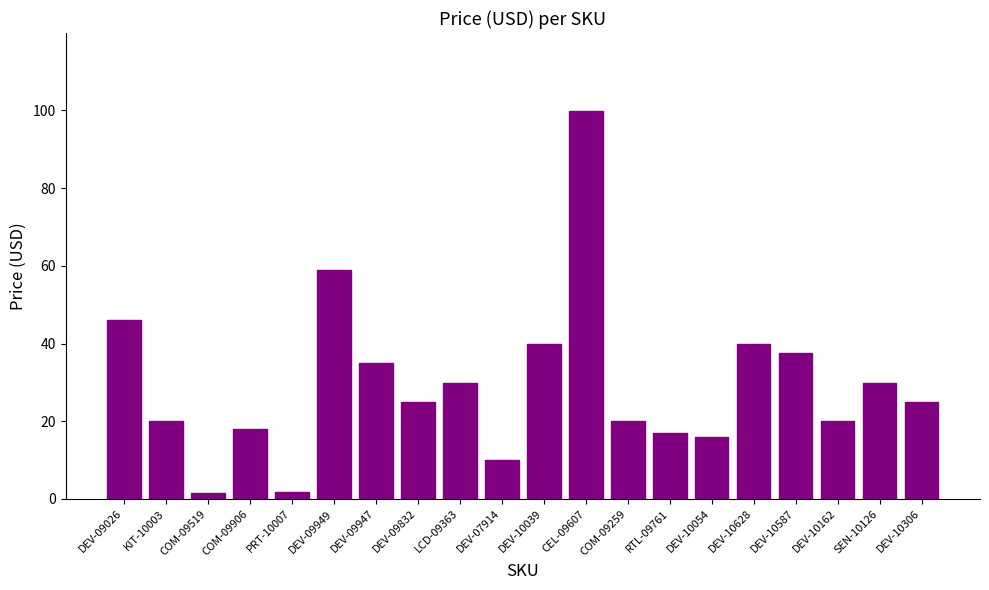

What position from the left is DEV-10039?

11